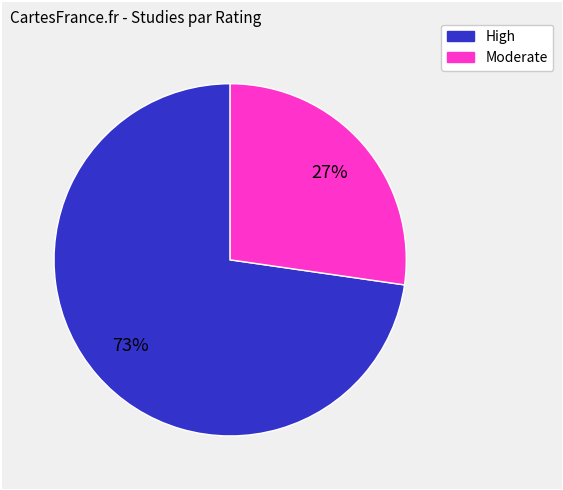

To the nearest percent, what is the average slice percentage?

50%